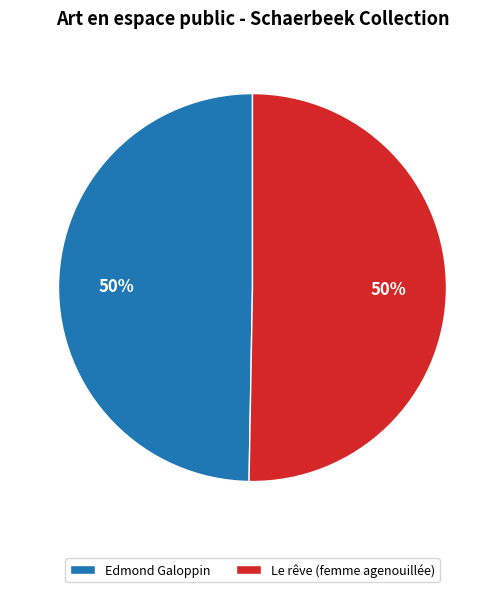

To the nearest percent, what percentage of the pie is Le rêve (femme agenouillée)?

50%